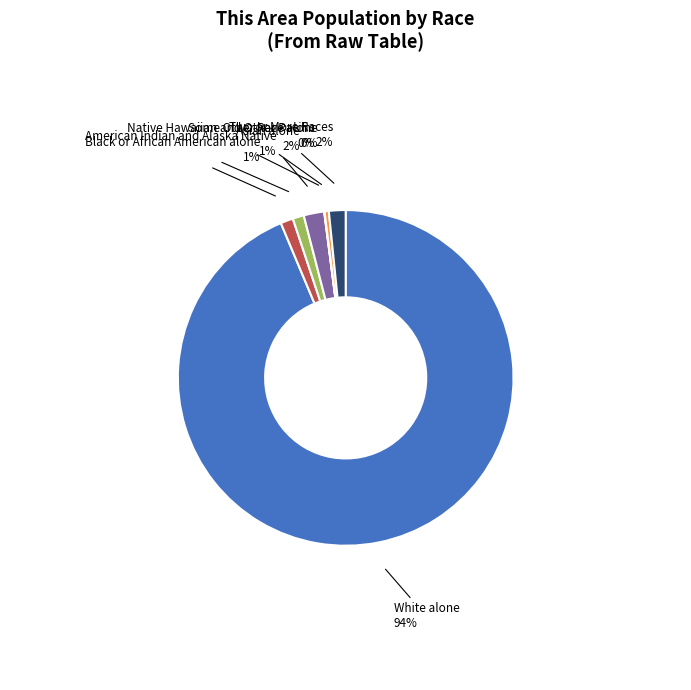

Does any single category account for the majority?

Yes